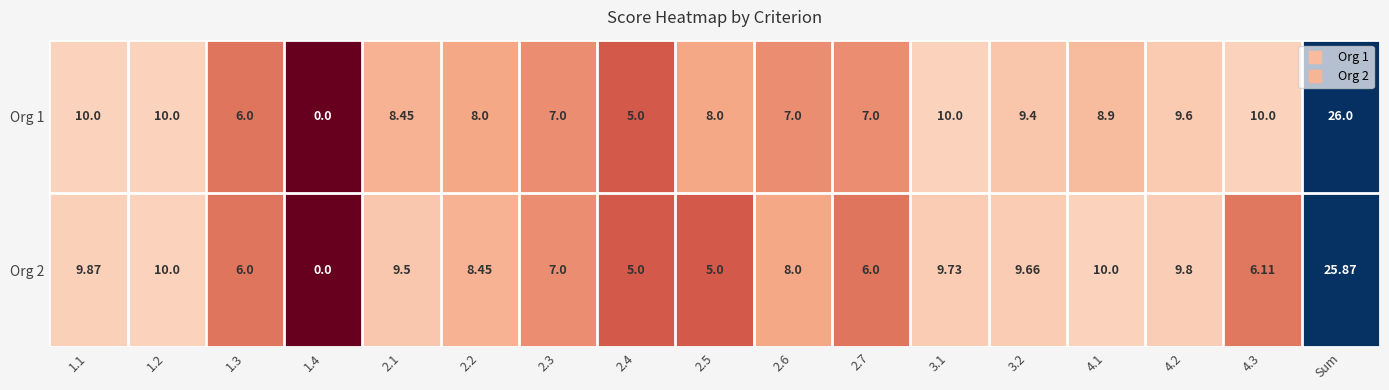

Is the value of Org 2 at Sum greater than the value of Org 1 at 1.2?

Yes